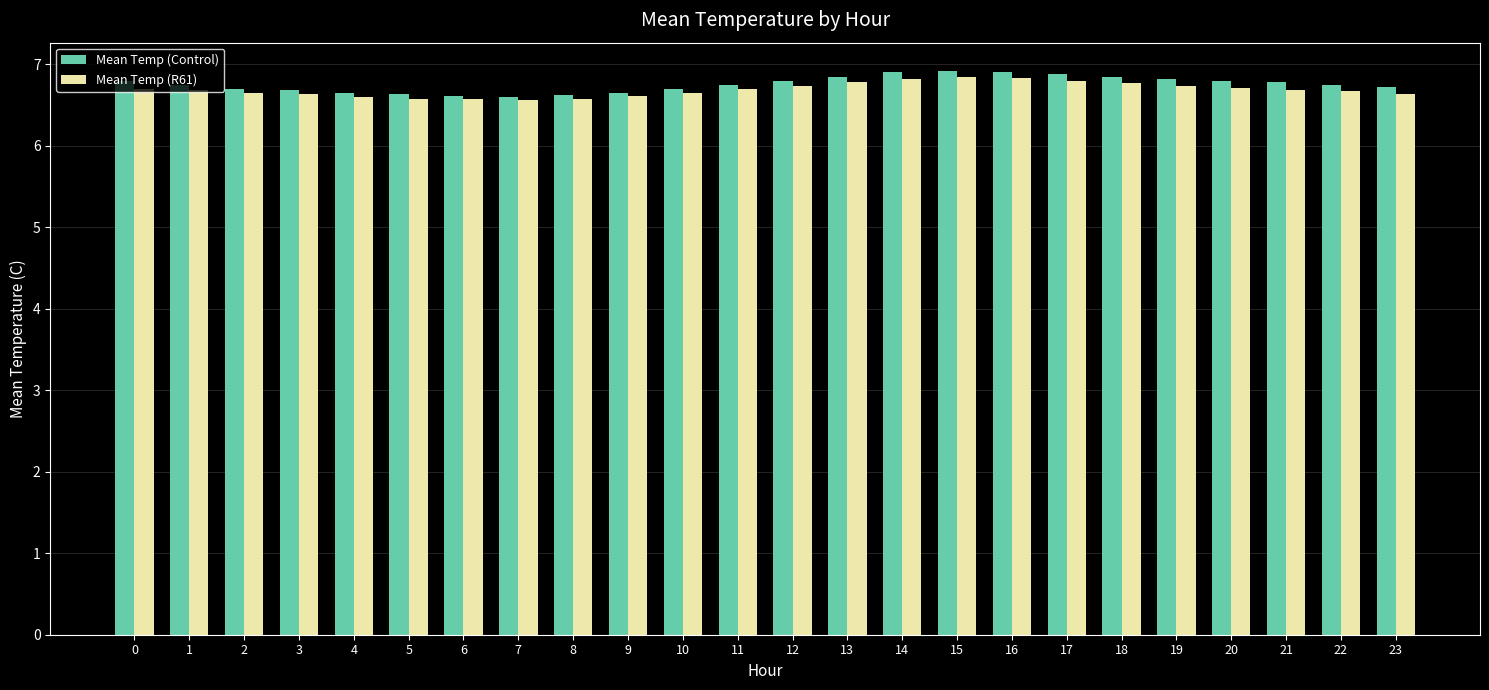

At how many categories does at least one series exceed 6?

24